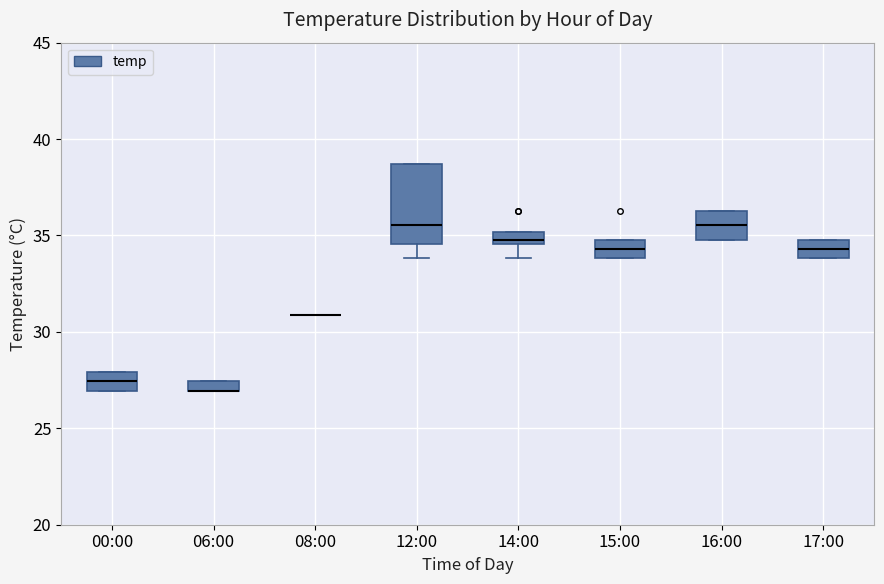

Comparing the boxes themselves (not the whiskers), which one is the tallest?

12:00